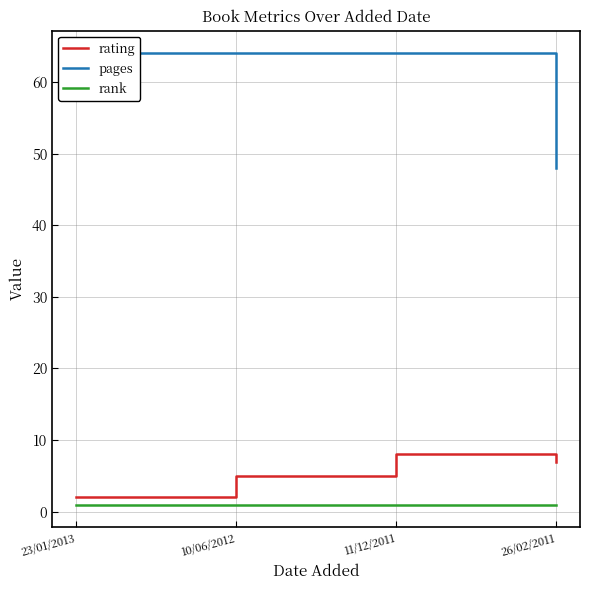

How many data points does each series have?

4